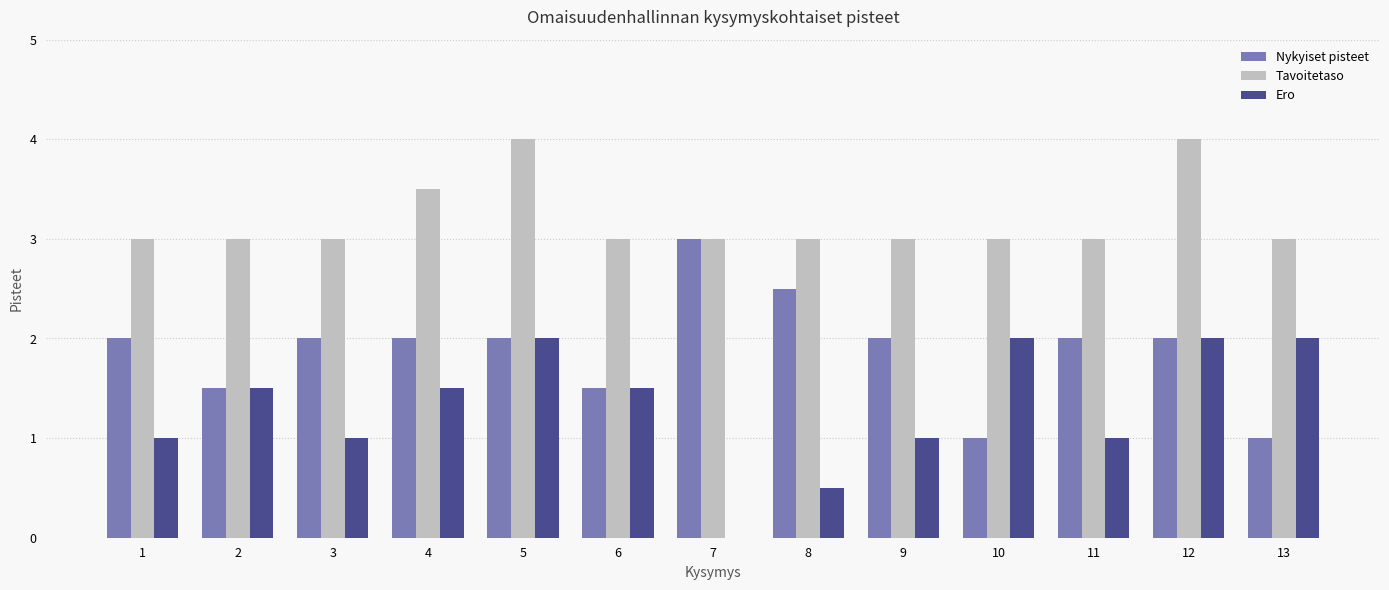

Is the value of Ero at 6 greater than the value of Tavoitetaso at 2?

No